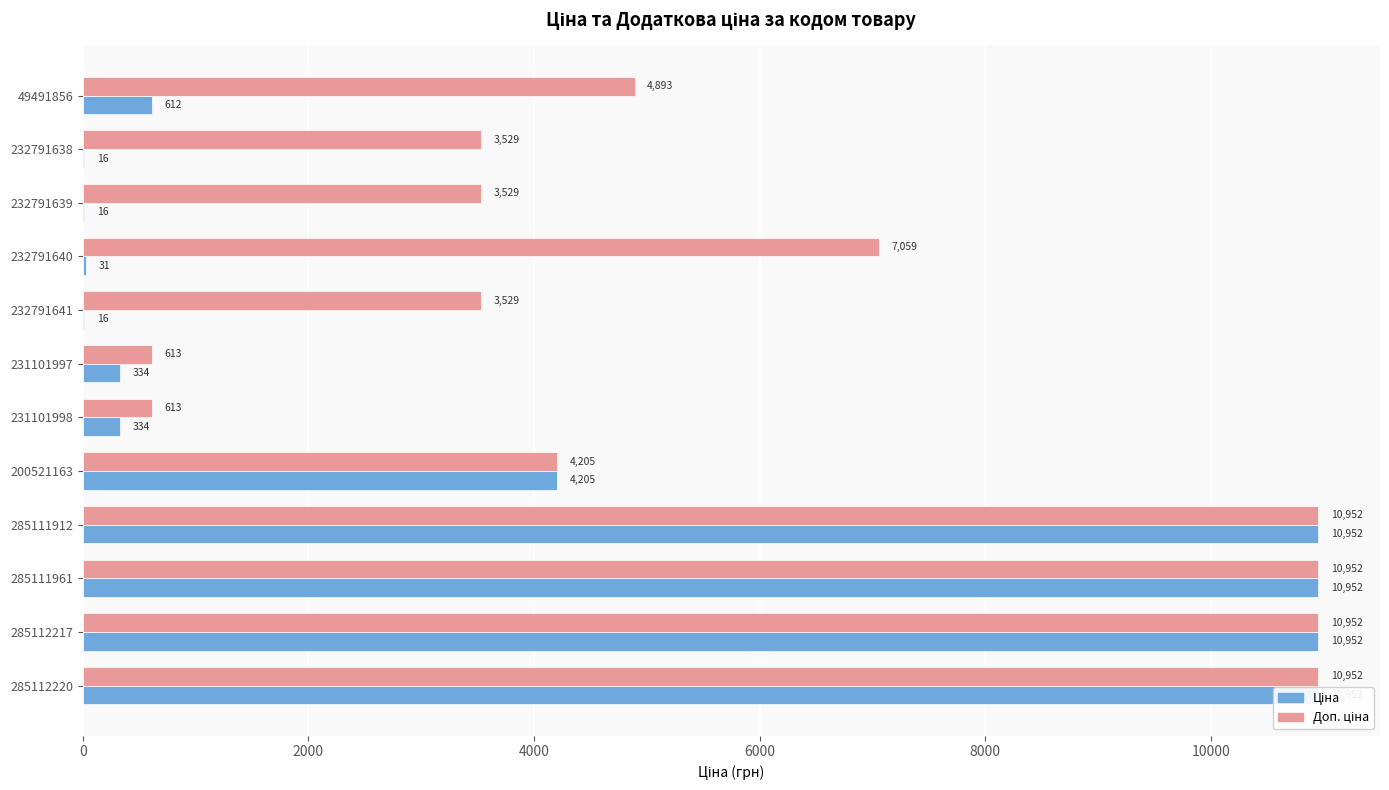

At how many categories does at least one series exceed 9231?

4